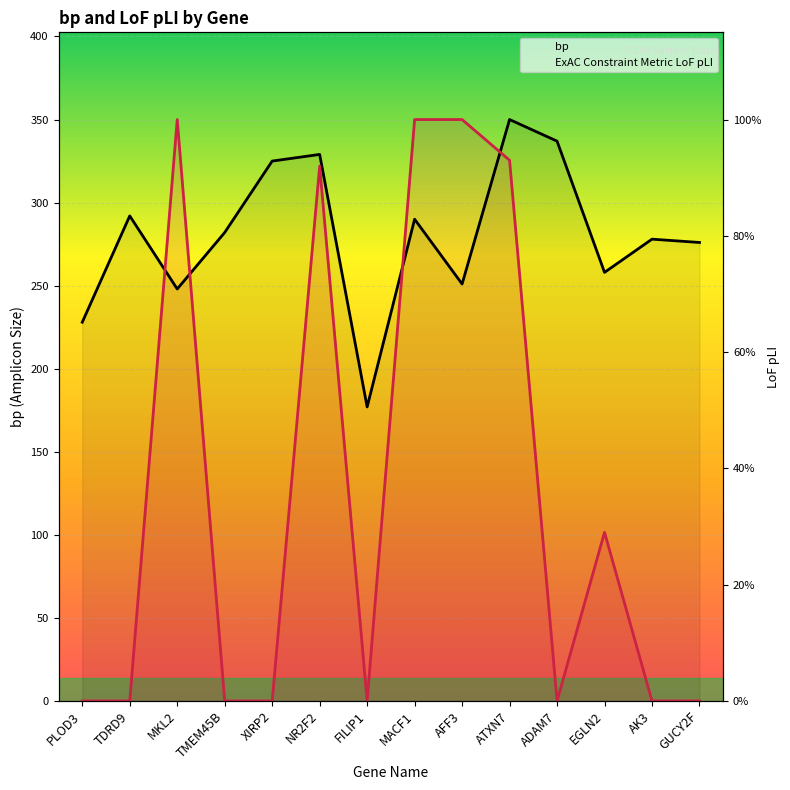

Which series has the widest spread of values?

ExAC Constraint Metric LoF pLI